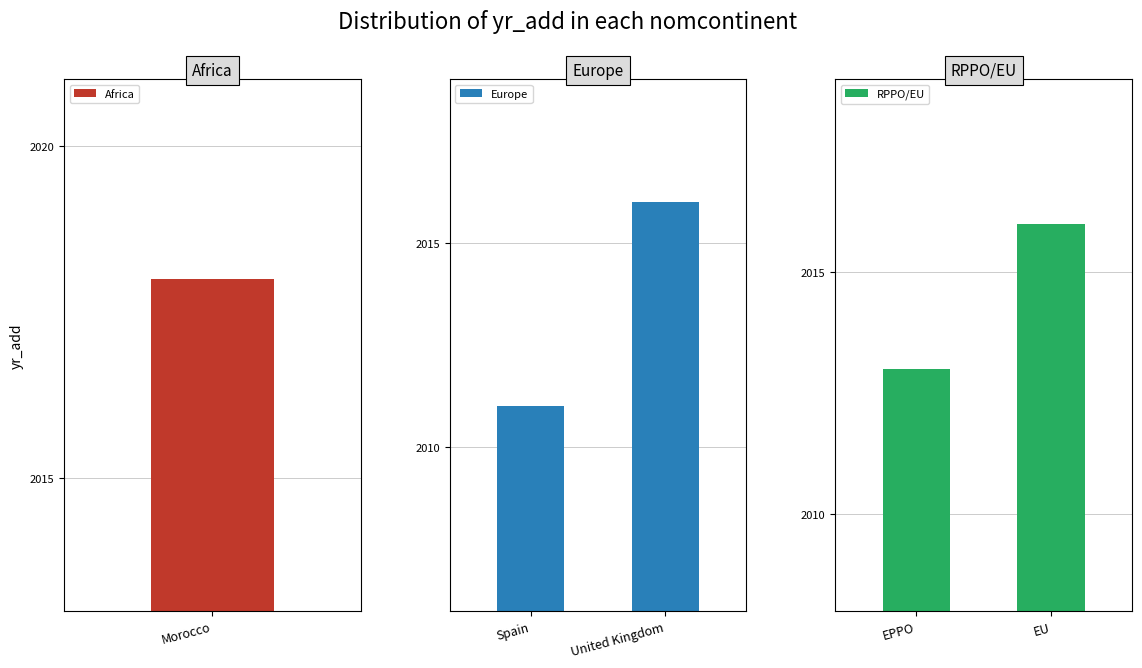

Is it true that Europe equals 874 at United Kingdom?

False